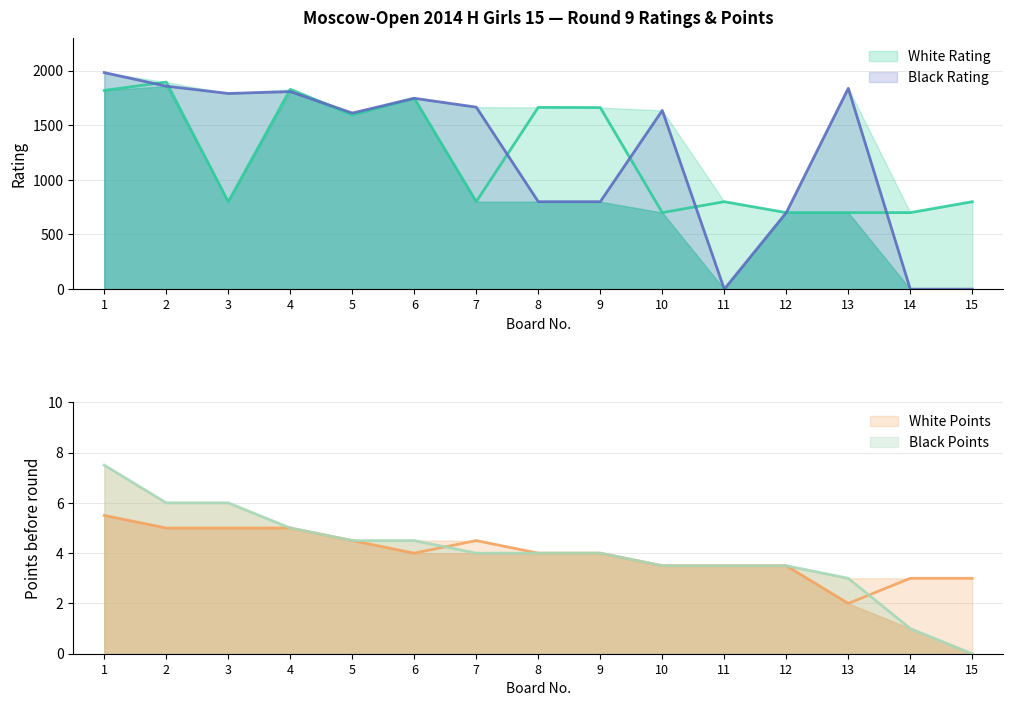

What is the maximum value shown in the chart?

1981.0